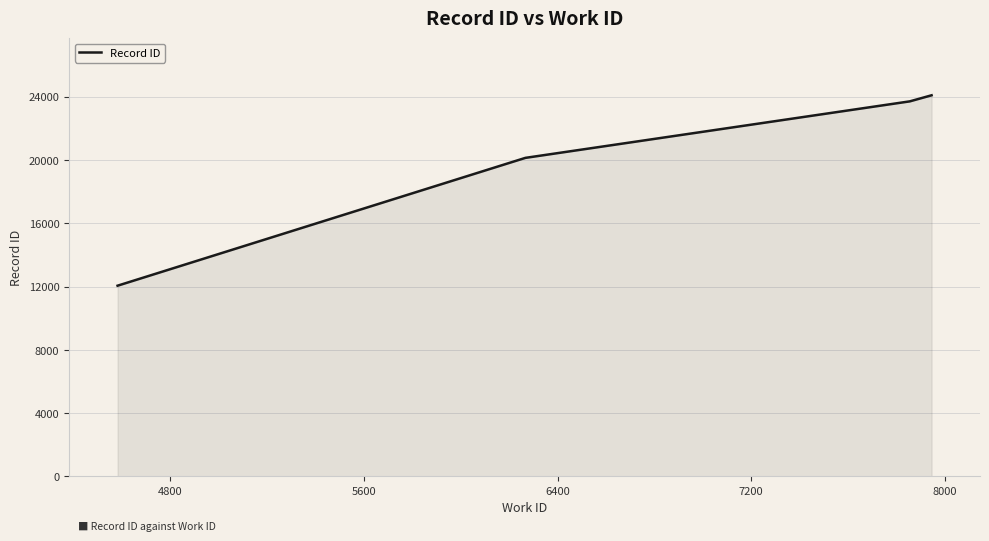

What is the smallest value displayed?

12053